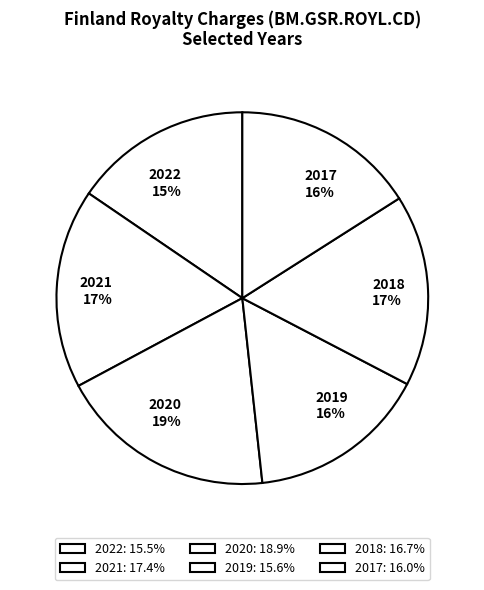

Is there any slice that represents more than half of the pie?

No